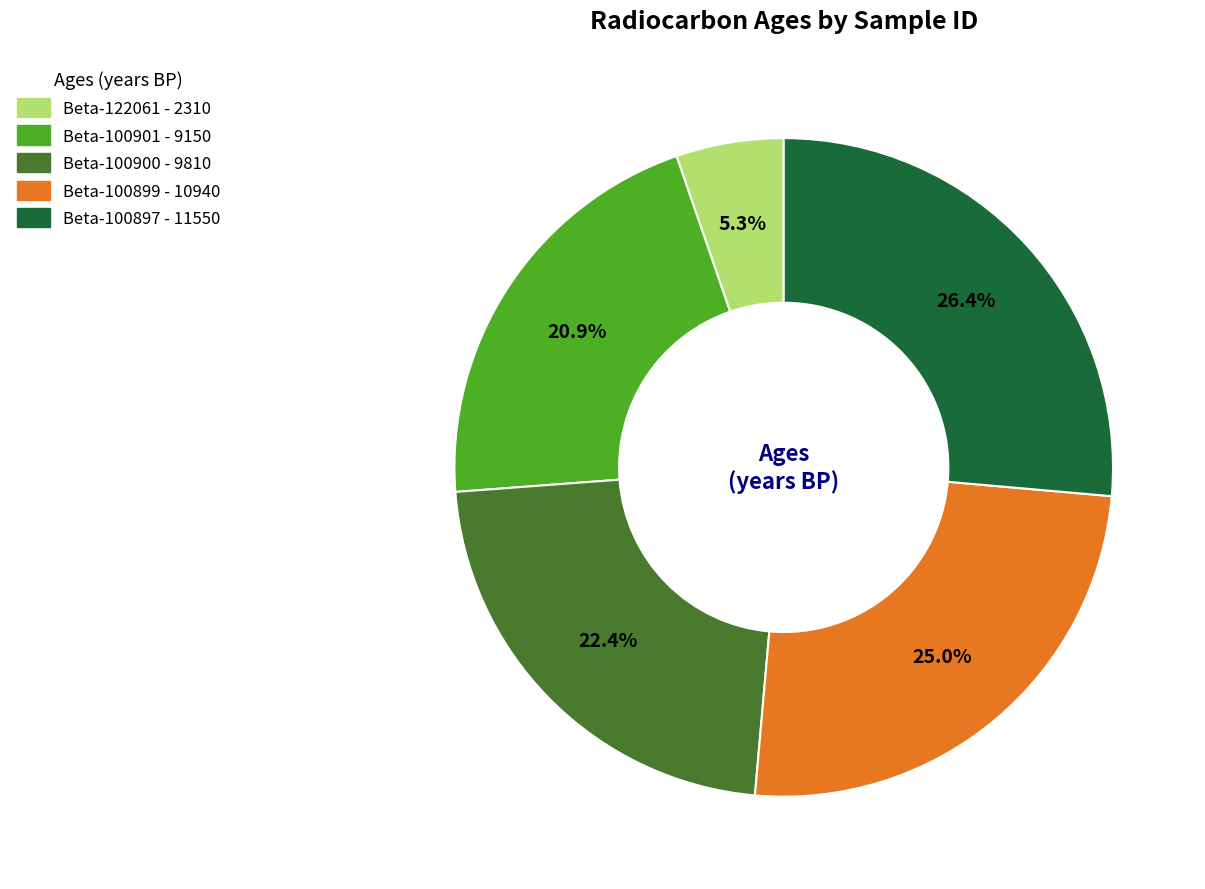

To the nearest percent, what is the combined percentage of Beta-122061 and Beta-100901?

26%